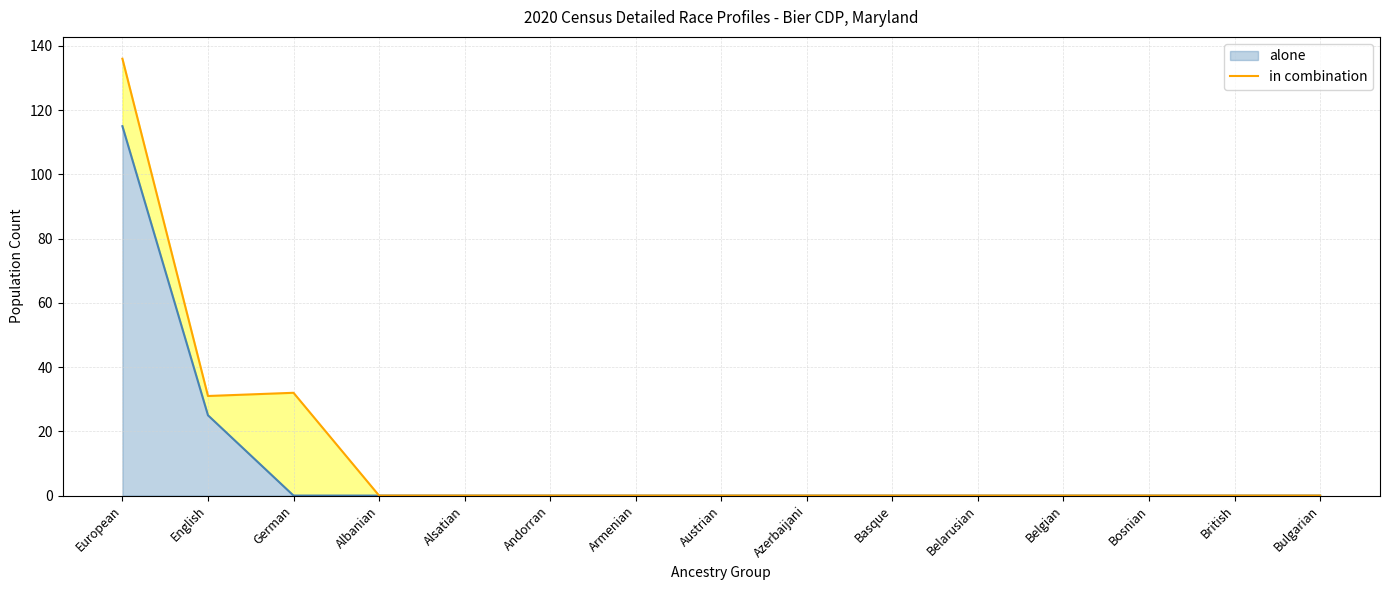

Rank the categories by value from highest to lowest.

European, German, English, Albanian, Alsatian, Andorran, Armenian, Austrian, Azerbaijani, Basque, Belarusian, Belgian, Bosnian, British, Bulgarian